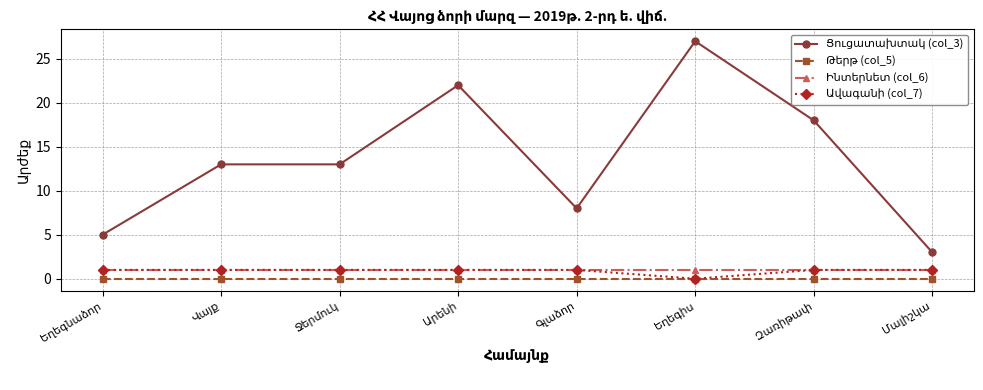

Does the chart display data point markers on the line(s)?

Yes